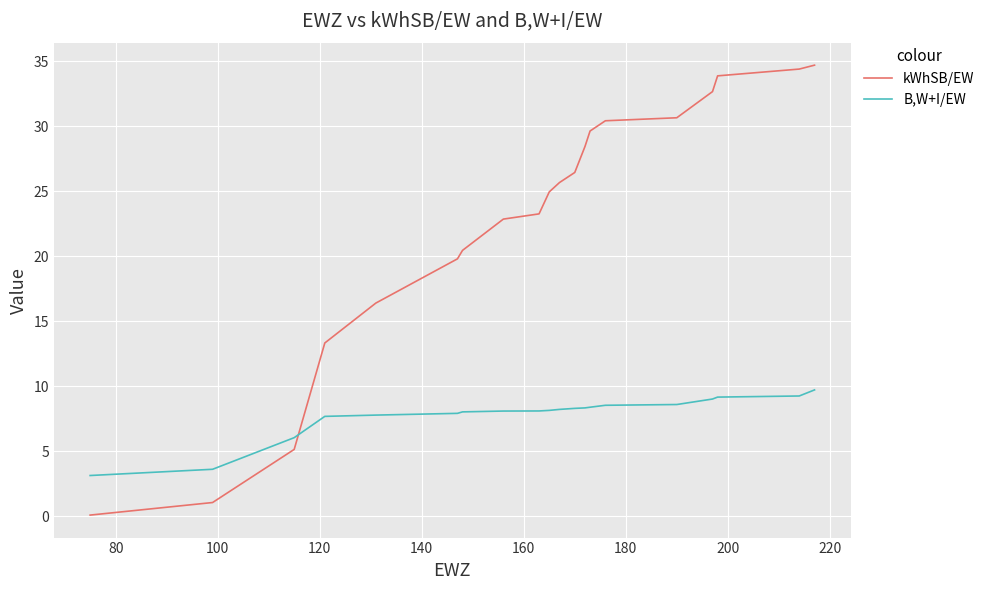

Which series has the largest total across all categories?

kWhSB/EW